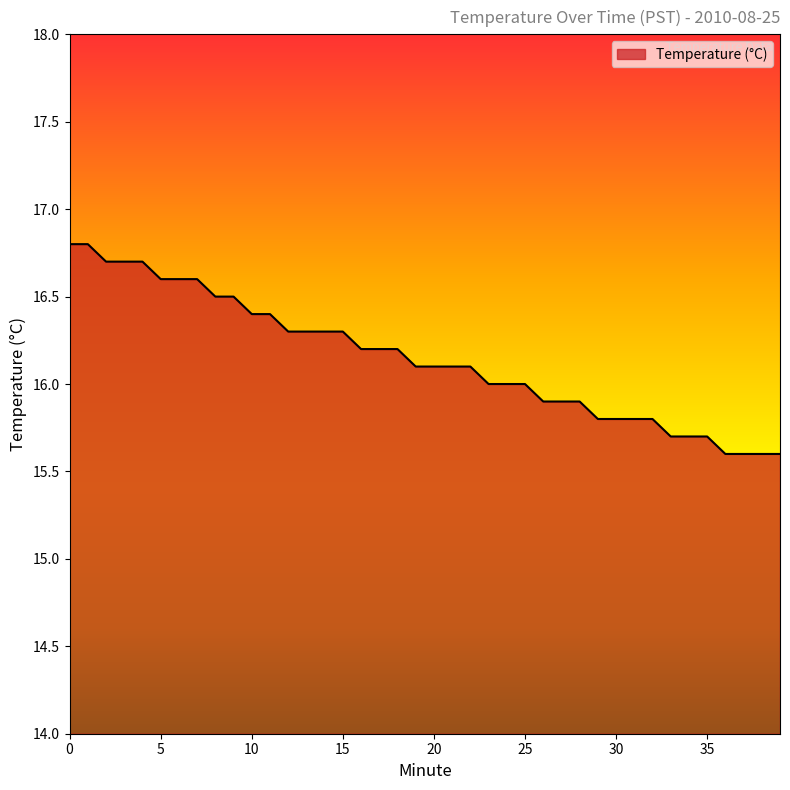

What is the smallest value displayed?

15.6